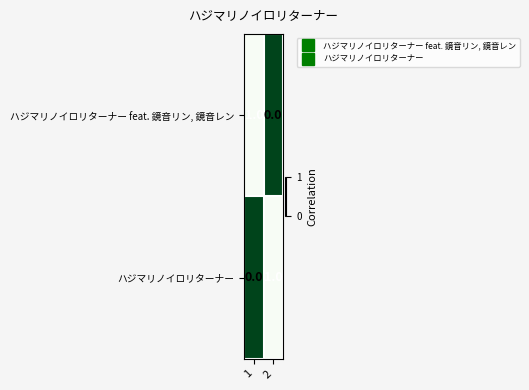

List the labels in order of ハジマリノイロリターナー feat. 鏡音リン, 鏡音レン value, smallest first.

2, 1